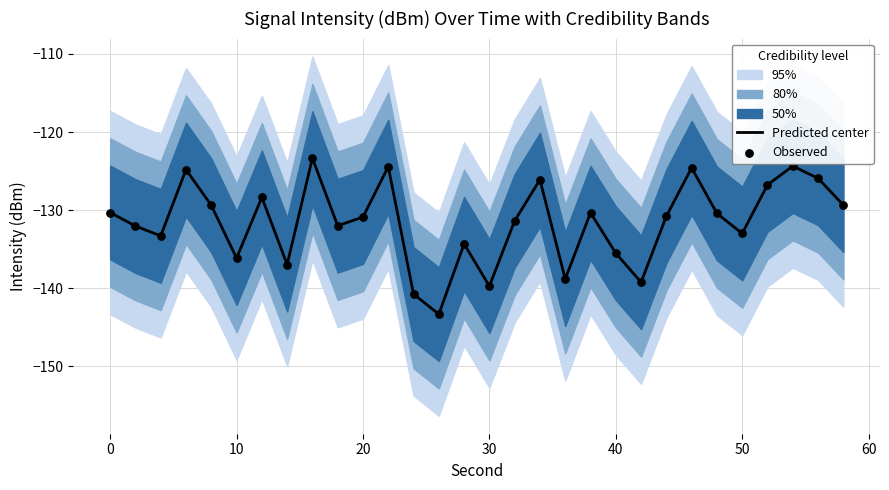

True or false: Predicted center has a value of -133.0 at 50.

True